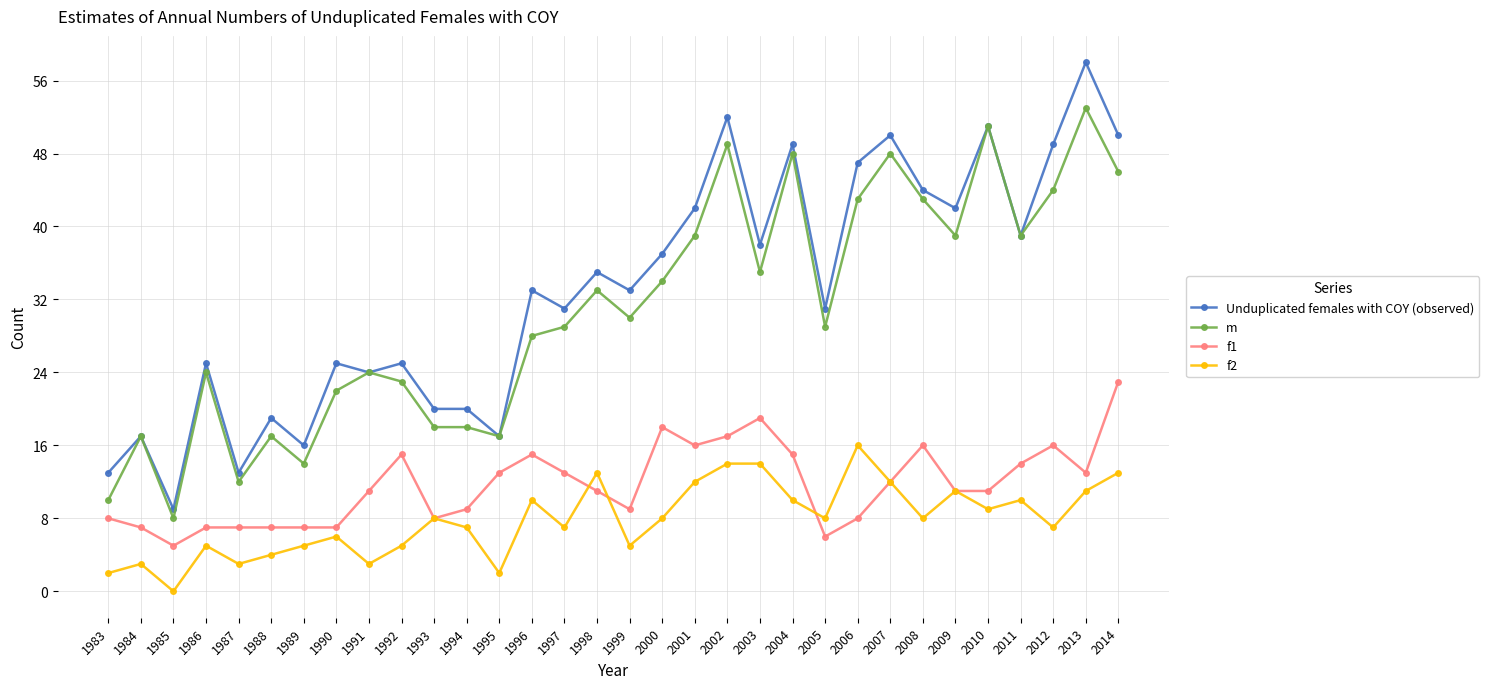

Reading right to left, what are all the values shown in this chart?

Unduplicated females with COY (observed): 2014=50	2013=58	2012=49	2011=39	2010=51	2009=42	2008=44	2007=50	2006=47	2005=31	2004=49	2003=38	2002=52	2001=42	2000=37	1999=33	1998=35	1997=31	1996=33	1995=17	1994=20	1993=20	1992=25	1991=24	1990=25	1989=16	1988=19	1987=13	1986=25	1985=9	1984=17	1983=13
m: 2014=46	2013=53	2012=44	2011=39	2010=51	2009=39	2008=43	2007=48	2006=43	2005=29	2004=48	2003=35	2002=49	2001=39	2000=34	1999=30	1998=33	1997=29	1996=28	1995=17	1994=18	1993=18	1992=23	1991=24	1990=22	1989=14	1988=17	1987=12	1986=24	1985=8	1984=17	1983=10
f1: 2014=23	2013=13	2012=16	2011=14	2010=11	2009=11	2008=16	2007=12	2006=8	2005=6	2004=15	2003=19	2002=17	2001=16	2000=18	1999=9	1998=11	1997=13	1996=15	1995=13	1994=9	1993=8	1992=15	1991=11	1990=7	1989=7	1988=7	1987=7	1986=7	1985=5	1984=7	1983=8
f2: 2014=13	2013=11	2012=7	2011=10	2010=9	2009=11	2008=8	2007=12	2006=16	2005=8	2004=10	2003=14	2002=14	2001=12	2000=8	1999=5	1998=13	1997=7	1996=10	1995=2	1994=7	1993=8	1992=5	1991=3	1990=6	1989=5	1988=4	1987=3	1986=5	1985=0	1984=3	1983=2